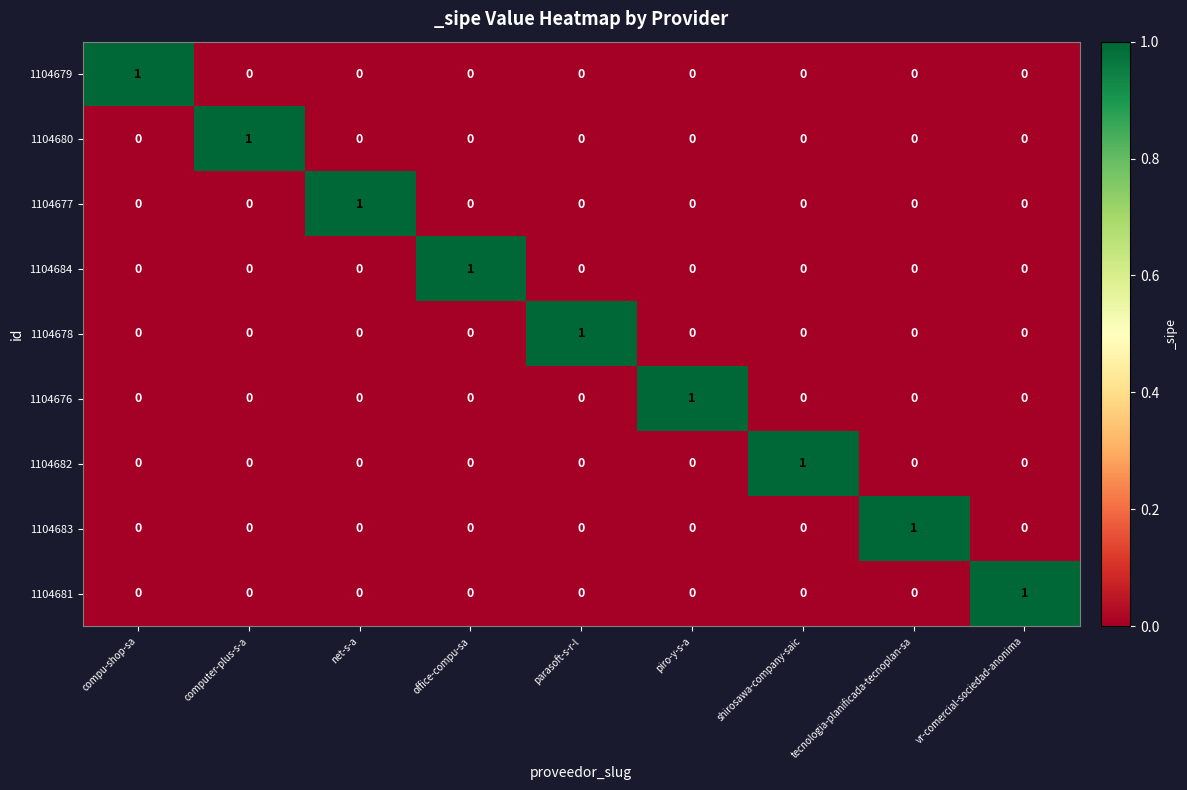

What is the difference between the highest and lowest values at compu-shop-sa?

1